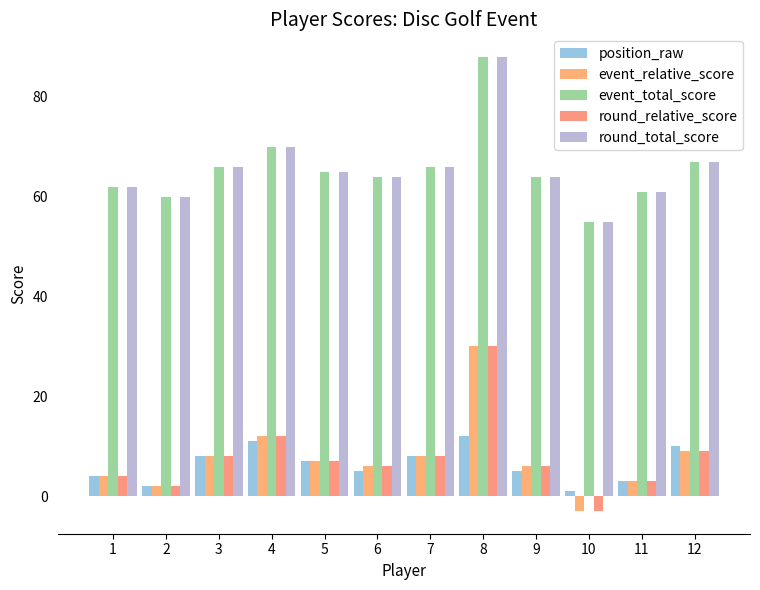

How many bars are there in each group?

5